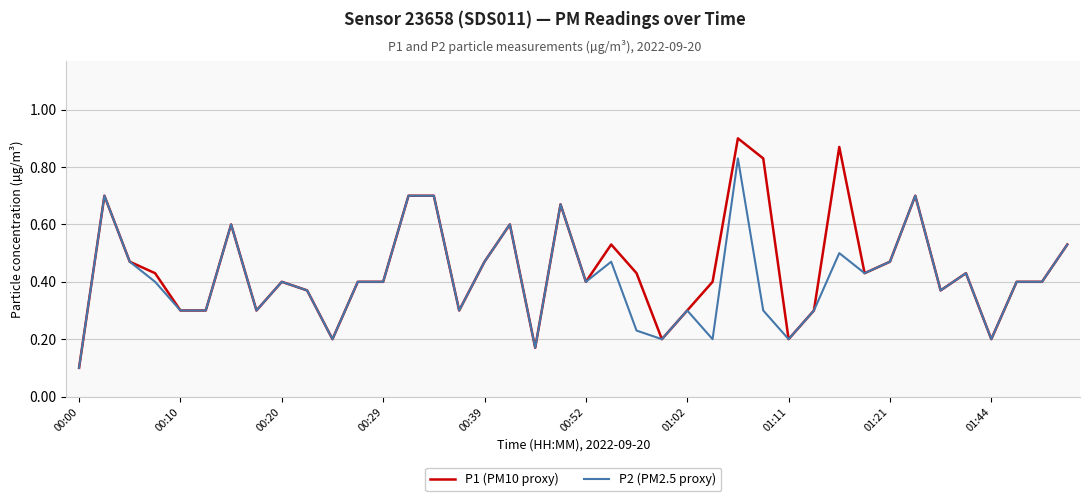

List the series in order of their peak value, lowest first.

P2 (PM2.5 proxy), P1 (PM10 proxy)